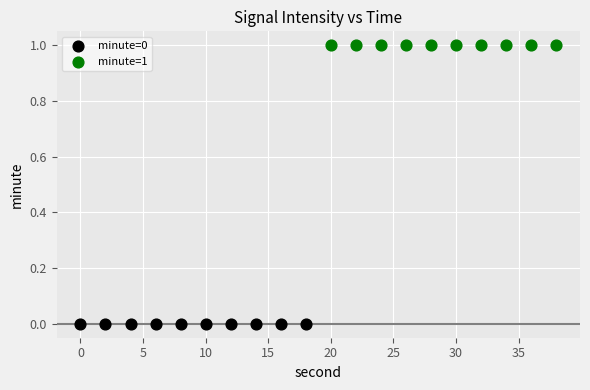

Which series reaches the maximum Y coordinate?

minute=1